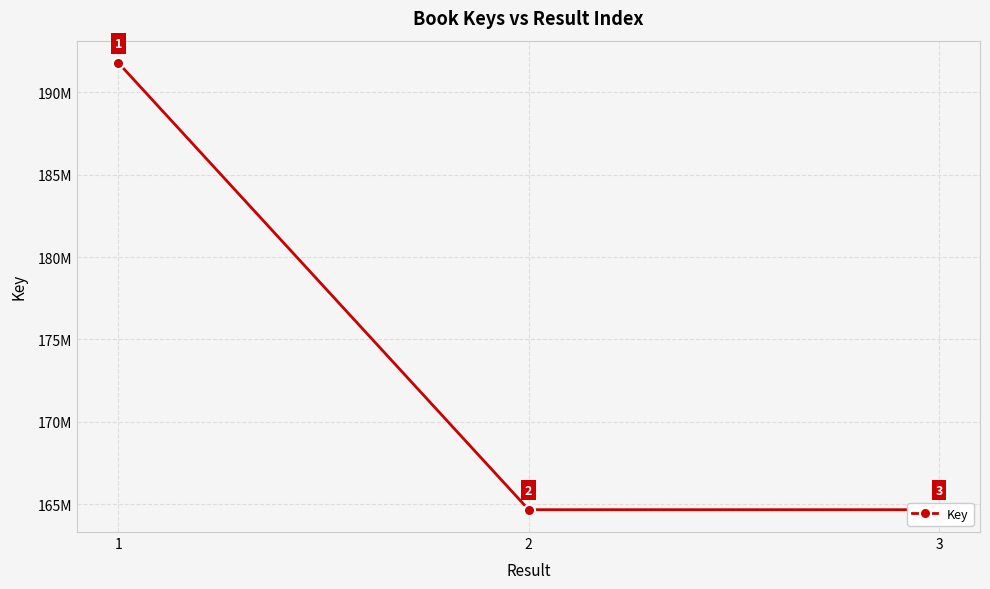

What is the maximum value shown in the chart?

191779555